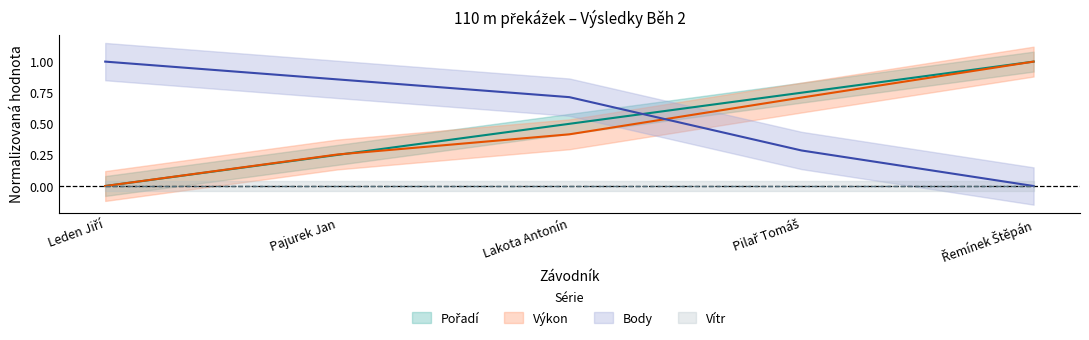

How many intersections are there between Body and Pořadí?

1